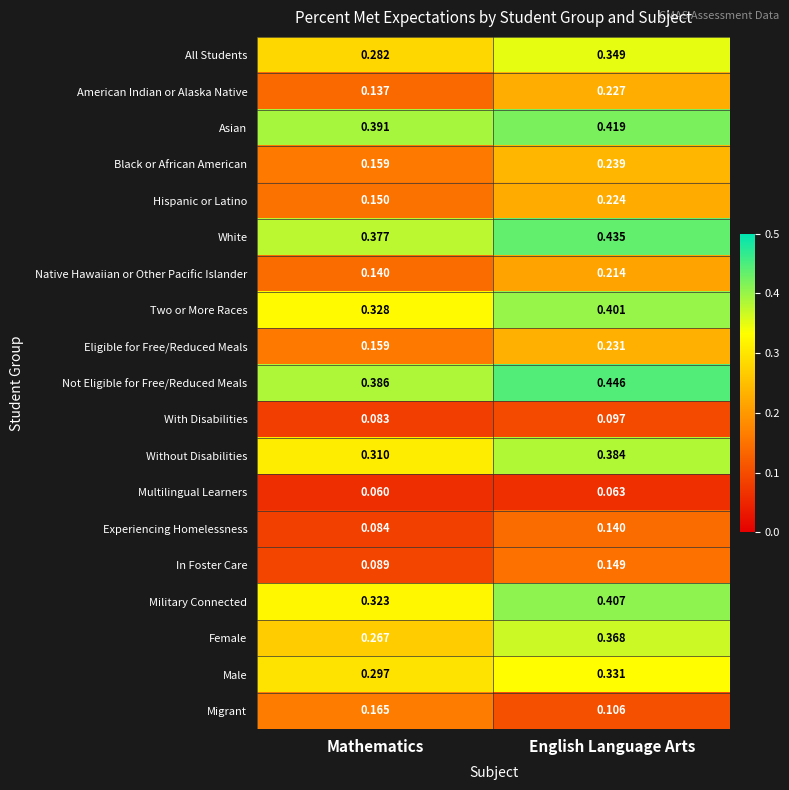

Which series has the widest spread of values?

Female